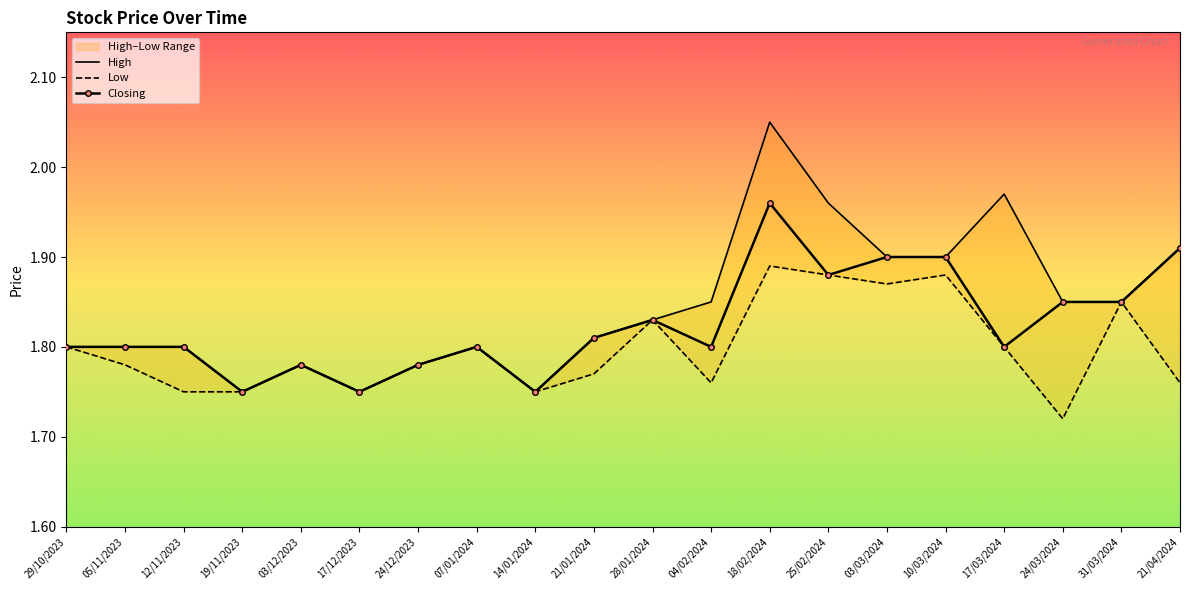

At 03/03/2024, list the series in order from smallest to largest.

Low, High, Closing